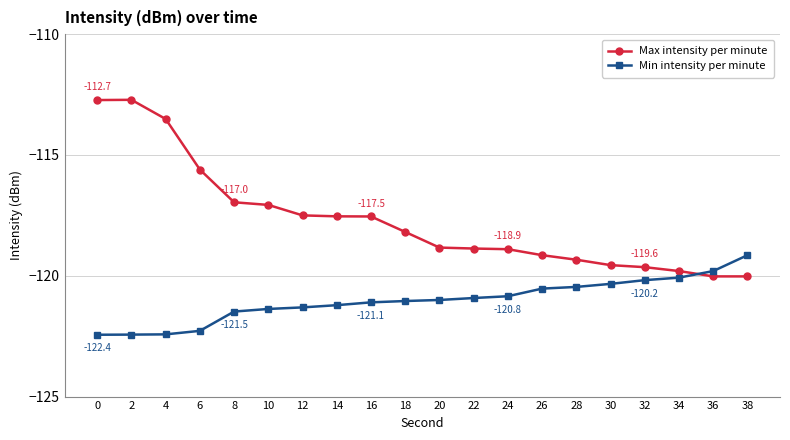

What is the average value of the Min intensity per minute series?

-121.0